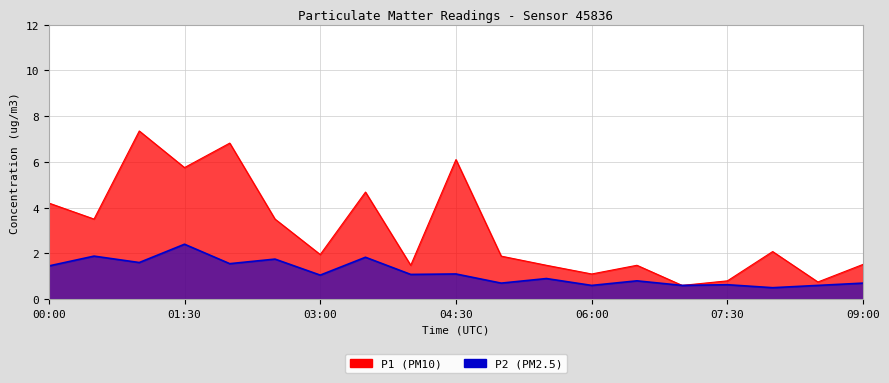

Rank the series by their maximum value, from lowest to highest.

P2, P1